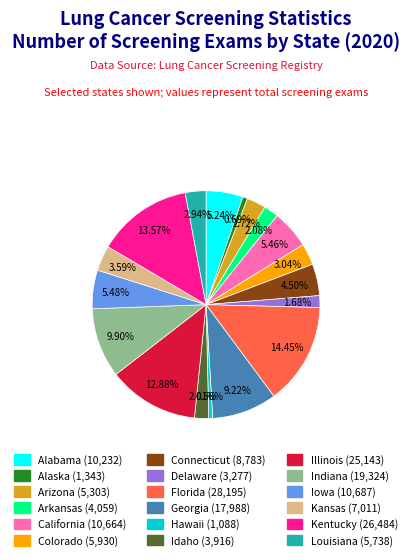

Is it true that Louisiana is 3% of the pie?

True